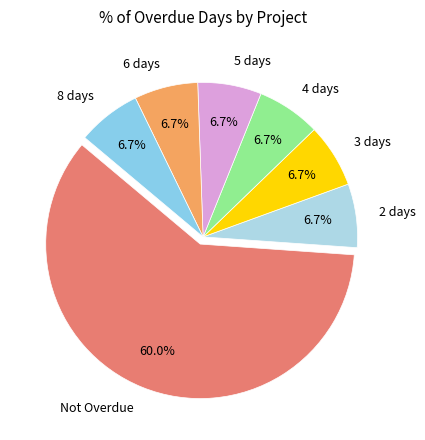

How many segments does this pie chart have?

7